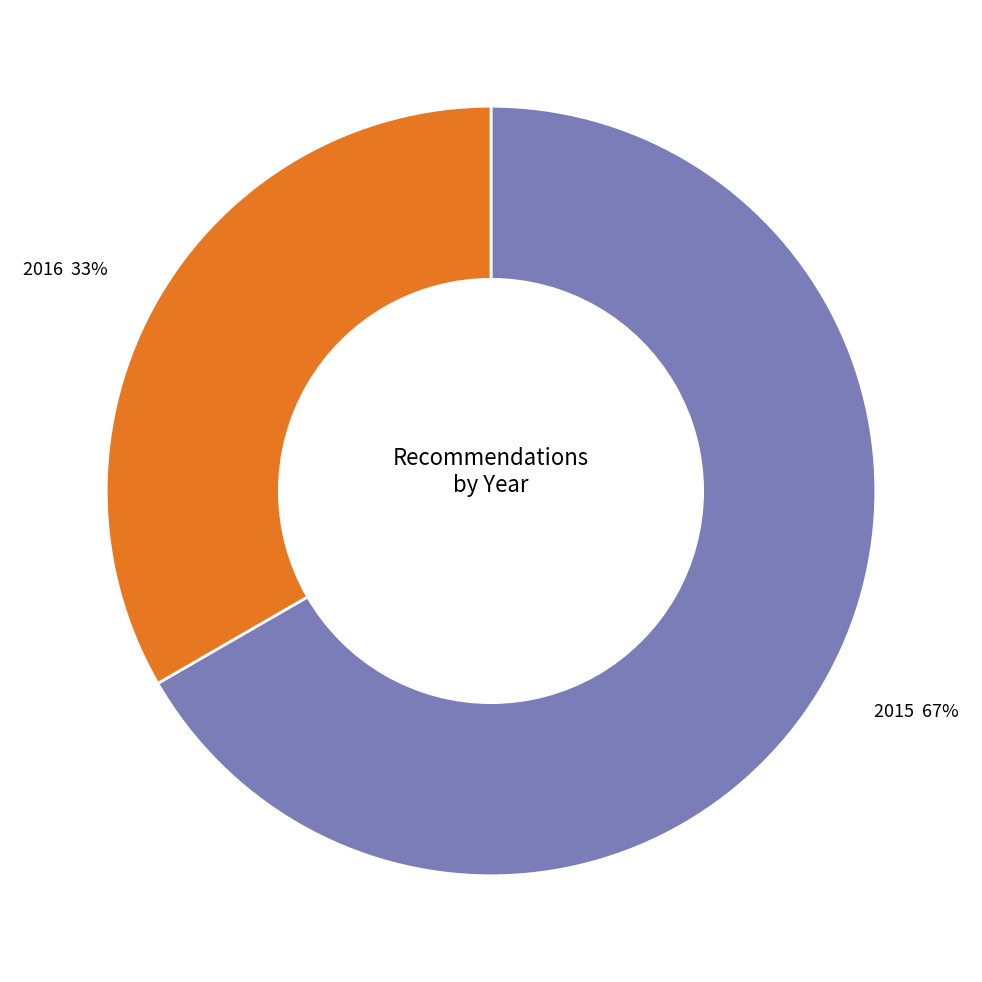

What is the ratio of the value at 2015 to the value at 2016?

2.0